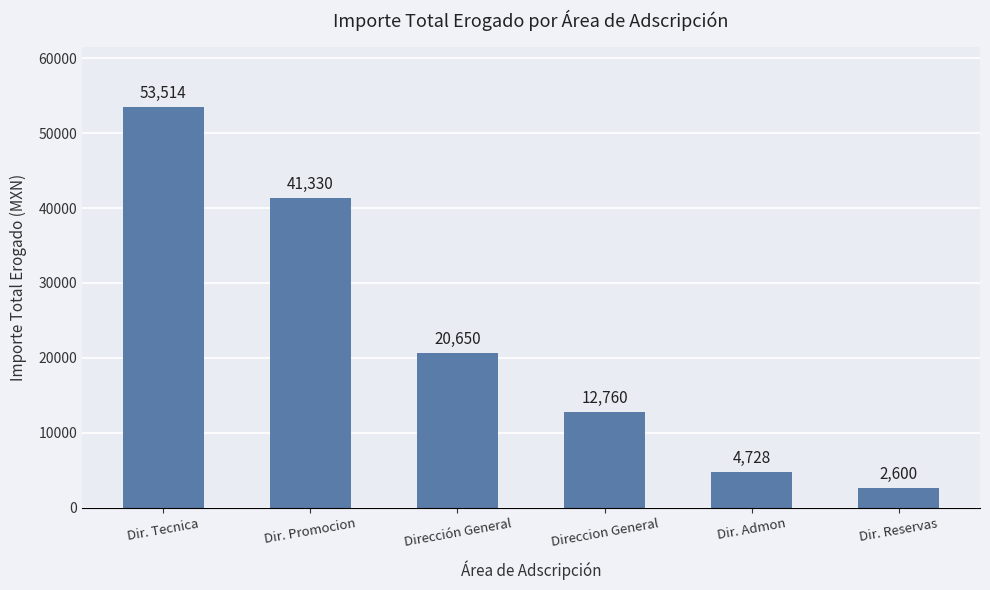

What is the sum of the values at Dirección General and Dir. Promocion?

61980